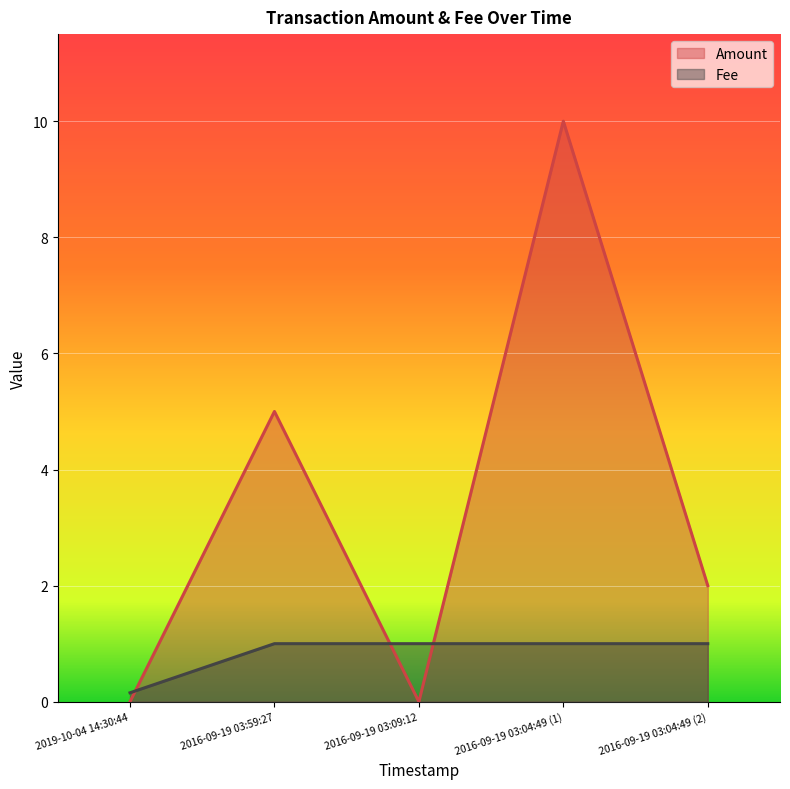

What is the average value of the Amount series?

3.4